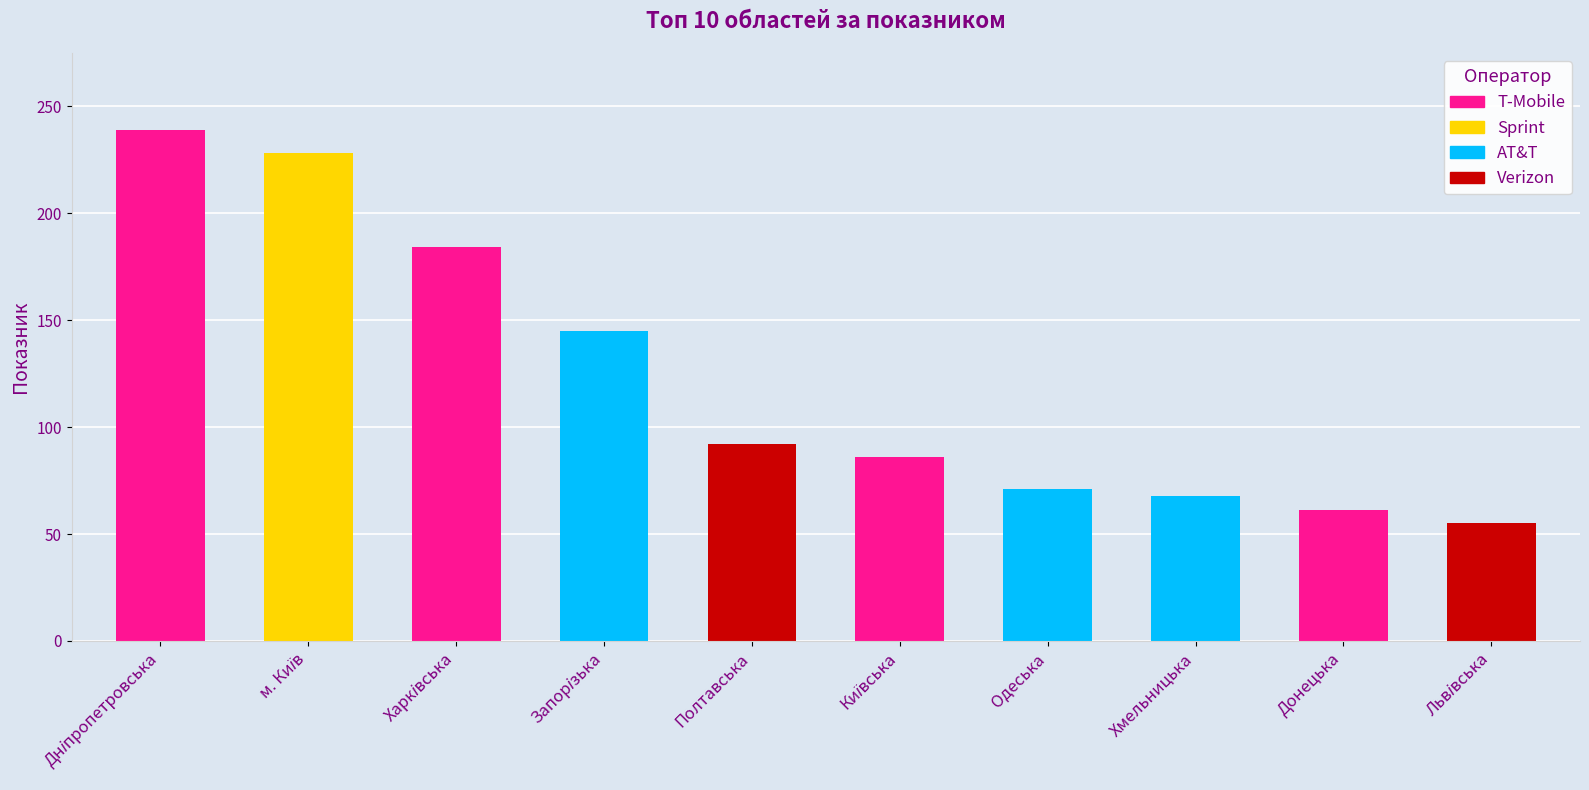

Reading left to right, extract all data points from this chart.

239	228	184	145	92	86	71	68	61	55